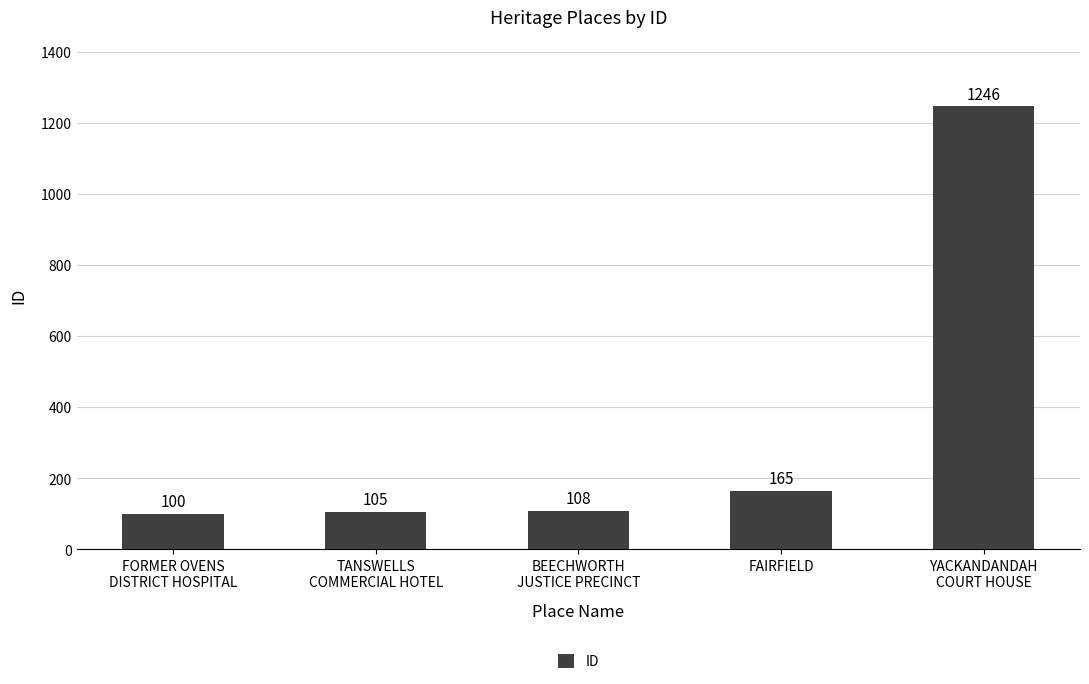

What is the label of the 5th bar from the right?

FORMER OVENS
DISTRICT HOSPITAL